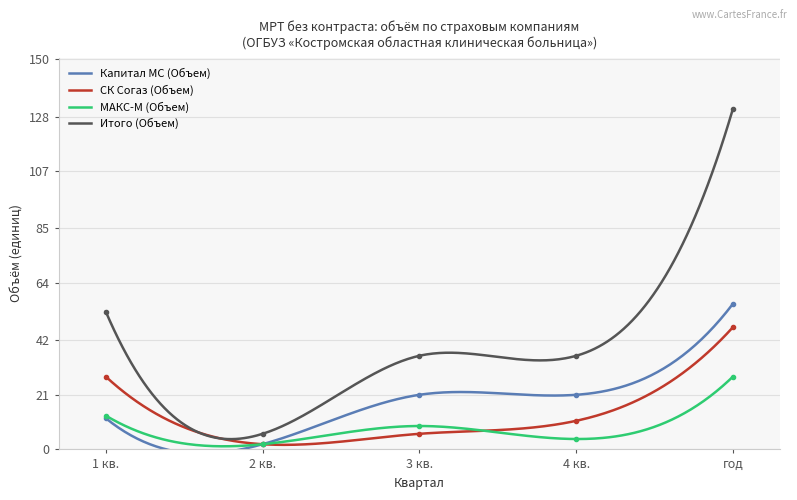

What is the average value of the СК Согаз (Объем) series?

11.7